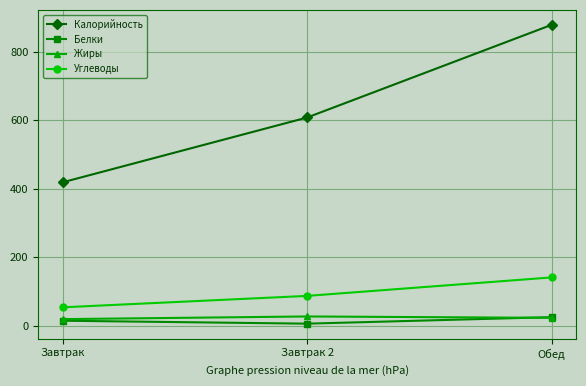

What is the total value across all series at Завтрак?

505.9